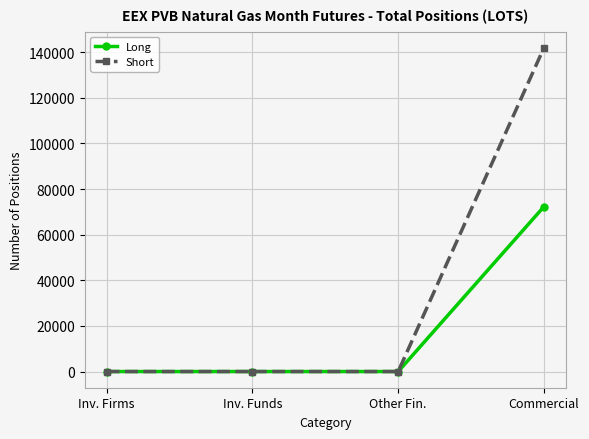

List the series in order of their peak value, lowest first.

Long, Short